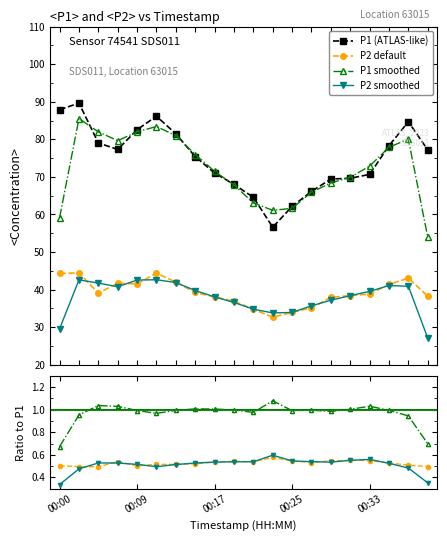

True or false: P1 (ATLAS-like) has more than 1 points higher than both neighbors.

True